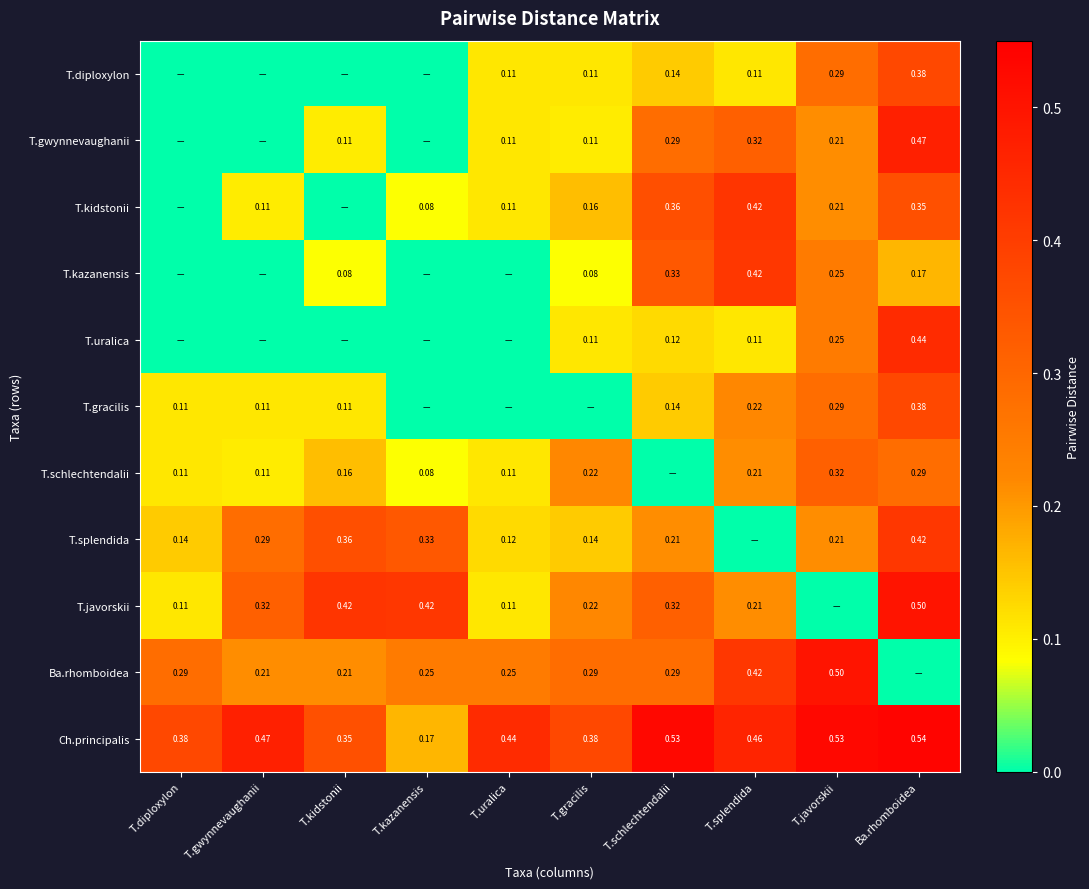

Which category has the lowest value in the T.diploxylon series?

T.diploxylon